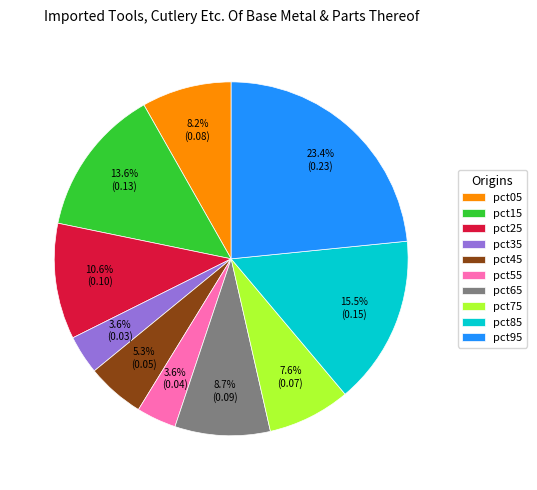

What is the largest slice in the pie chart?

pct95